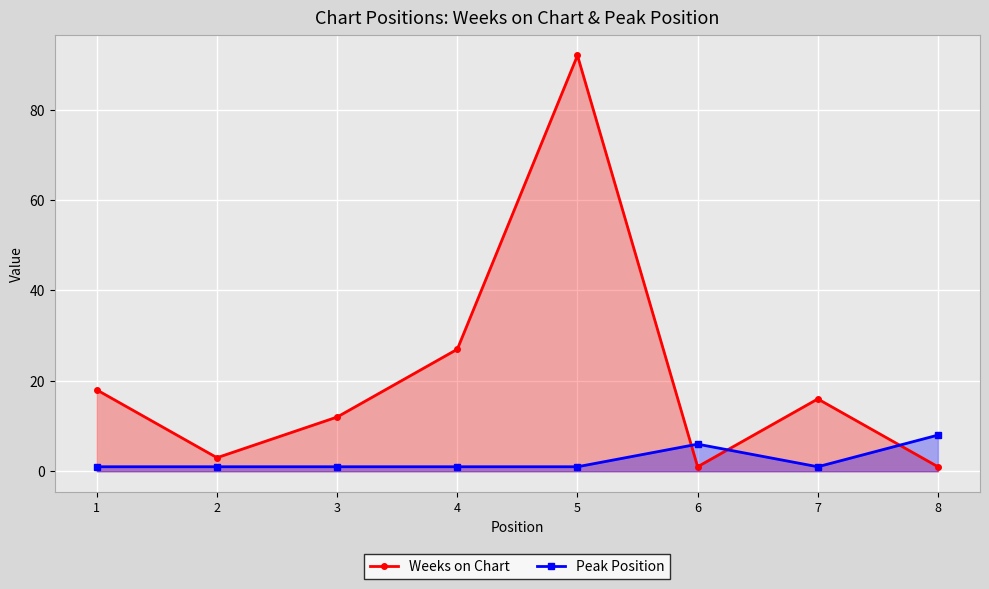

Reading left to right, what are all the values shown in this chart?

Weeks on Chart: 1=18	2=3	3=12	4=27	5=92	6=1	7=16	8=1
Peak Position: 1=1	2=1	3=1	4=1	5=1	6=6	7=1	8=8